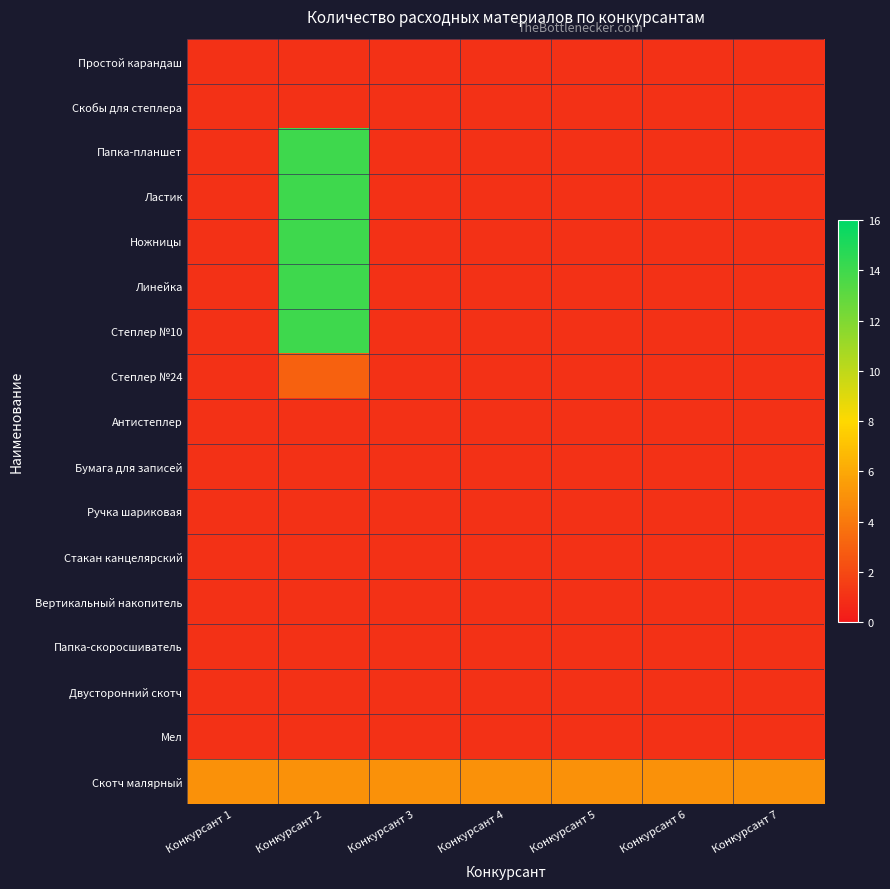

Which has a higher value, Конкурсант 2 or Конкурсант 6?

Конкурсант 2